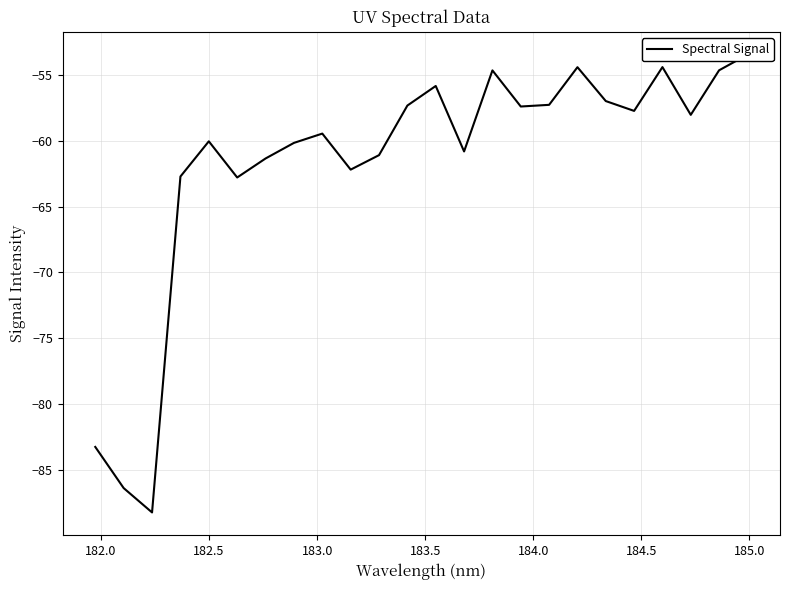

Reading left to right, what are all the values shown in this chart?

-83.3	-86.4	-88.2	-62.7	-60.0	-62.8	-61.4	-60.2	-59.5	-62.2	-61.1	-57.3	-55.8	-60.8	-54.7	-57.4	-57.3	-54.4	-57.0	-57.7	-54.4	-58.0	-54.7	-53.5